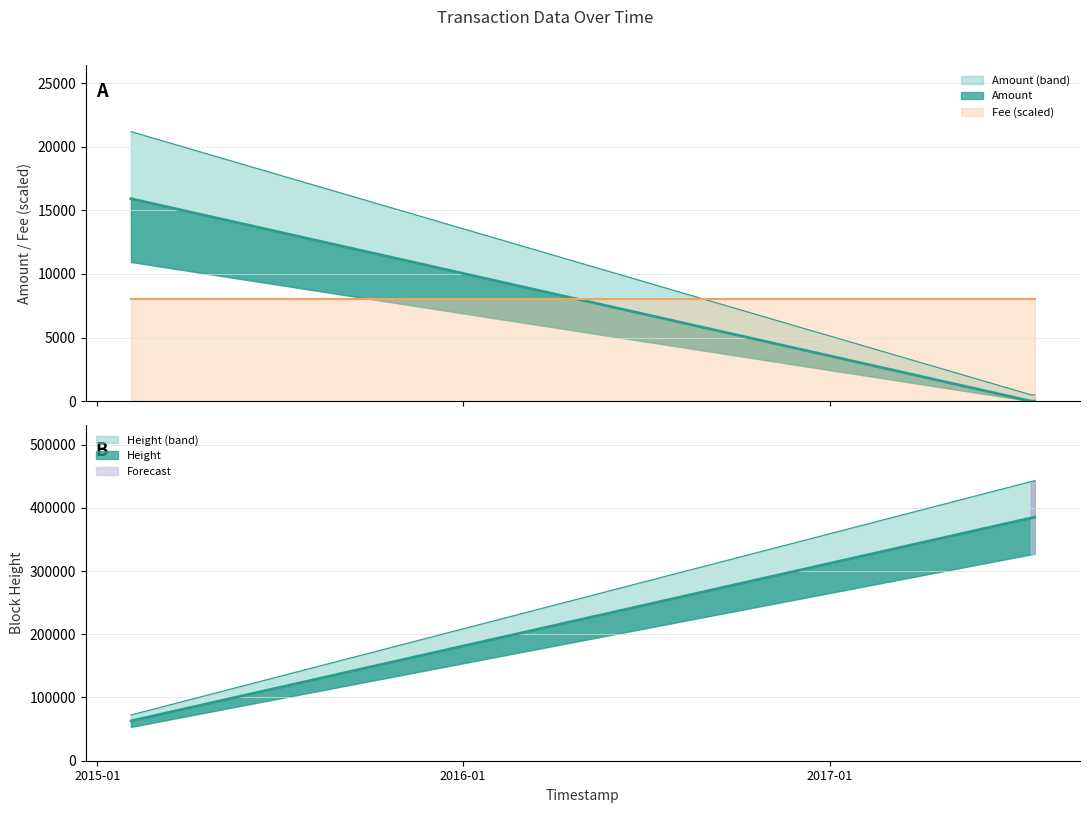

What is the average value of the Height_scaled series?

277338